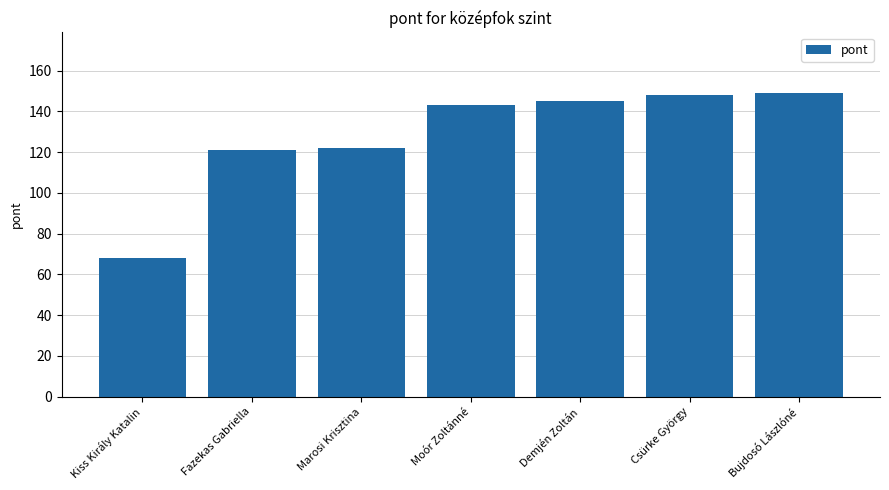

Which has a higher value, Demjén Zoltán or Fazekas Gabriella?

Demjén Zoltán